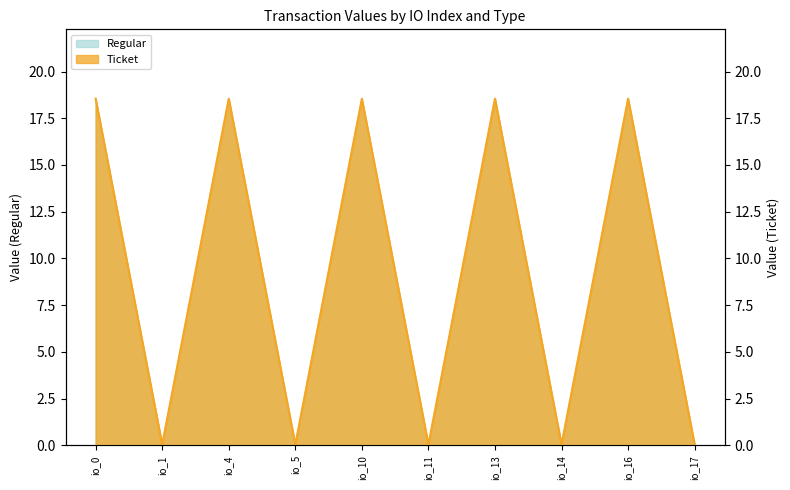

Reading left to right, what are all the values shown in this chart?

Regular: io_0=18.5	io_1=0.0	io_4=18.5	io_5=0.0	io_10=18.5	io_11=0.0	io_13=18.5	io_14=0.0	io_16=18.5	io_17=0.0
Ticket: io_0=18.5	io_1=0.0	io_4=18.5	io_5=0.0	io_10=18.5	io_11=0.0	io_13=18.5	io_14=0.0	io_16=18.5	io_17=0.0